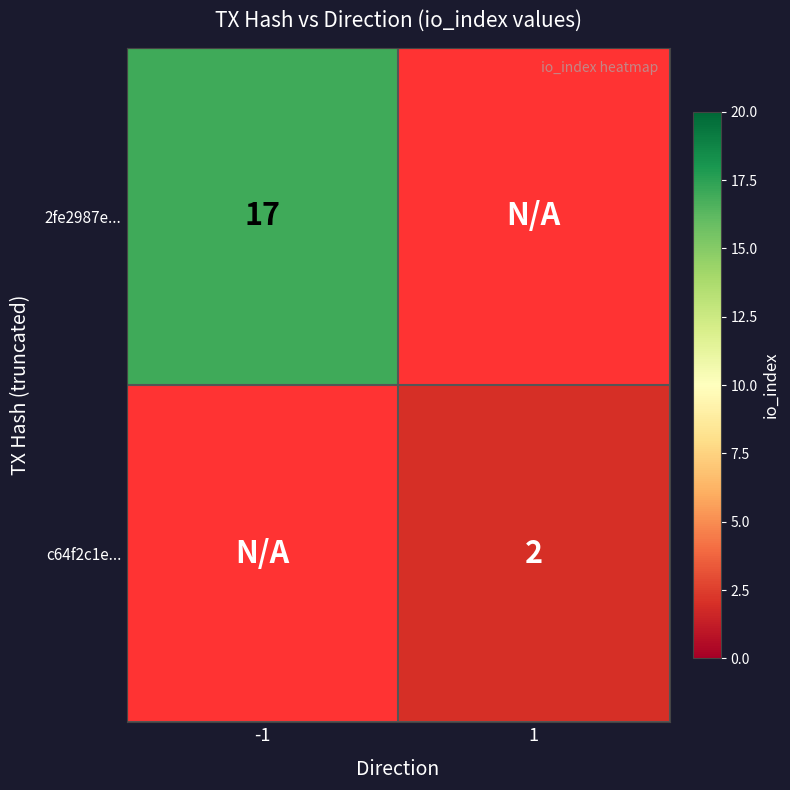

The value of 2fe2987e... at -1 is 17. True or false?

True